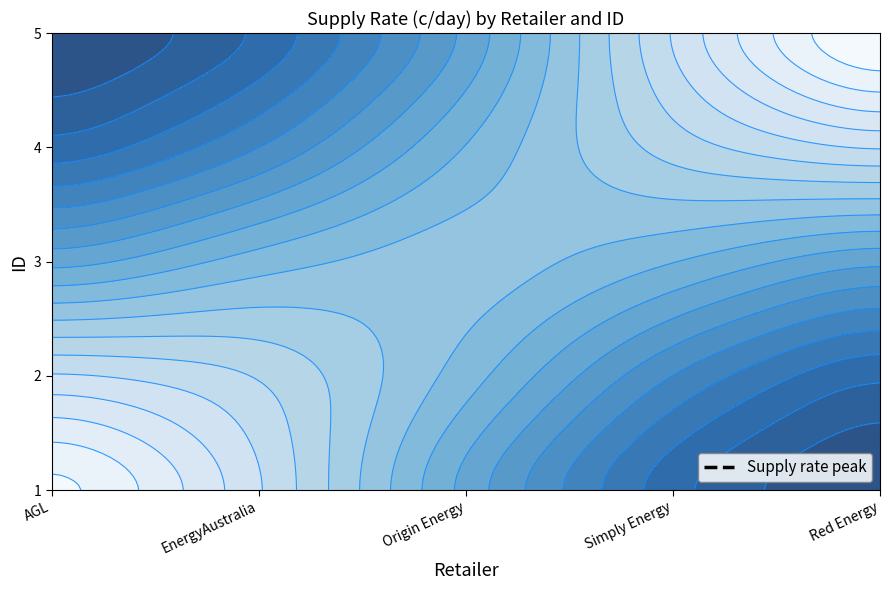

True or false: Origin Energy has a value of -42.7 at 5.

False